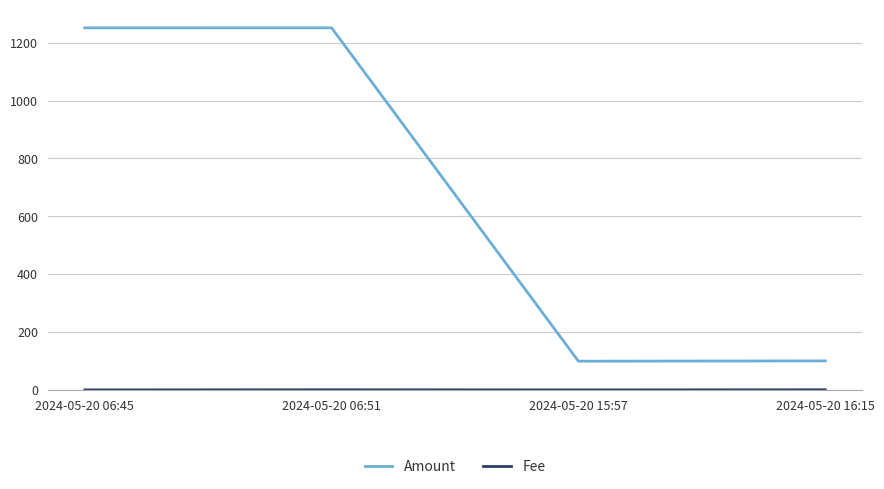

Which series has the largest range (max minus min)?

Amount